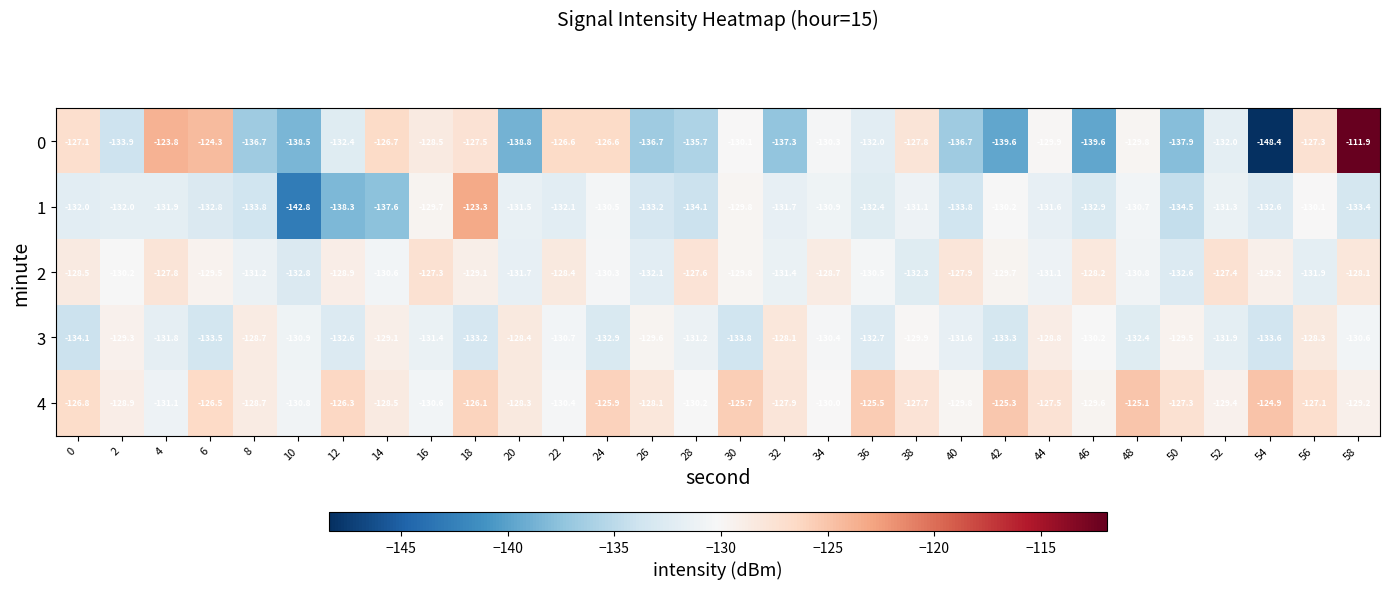

Which series changed the most between 26 and 56?

0